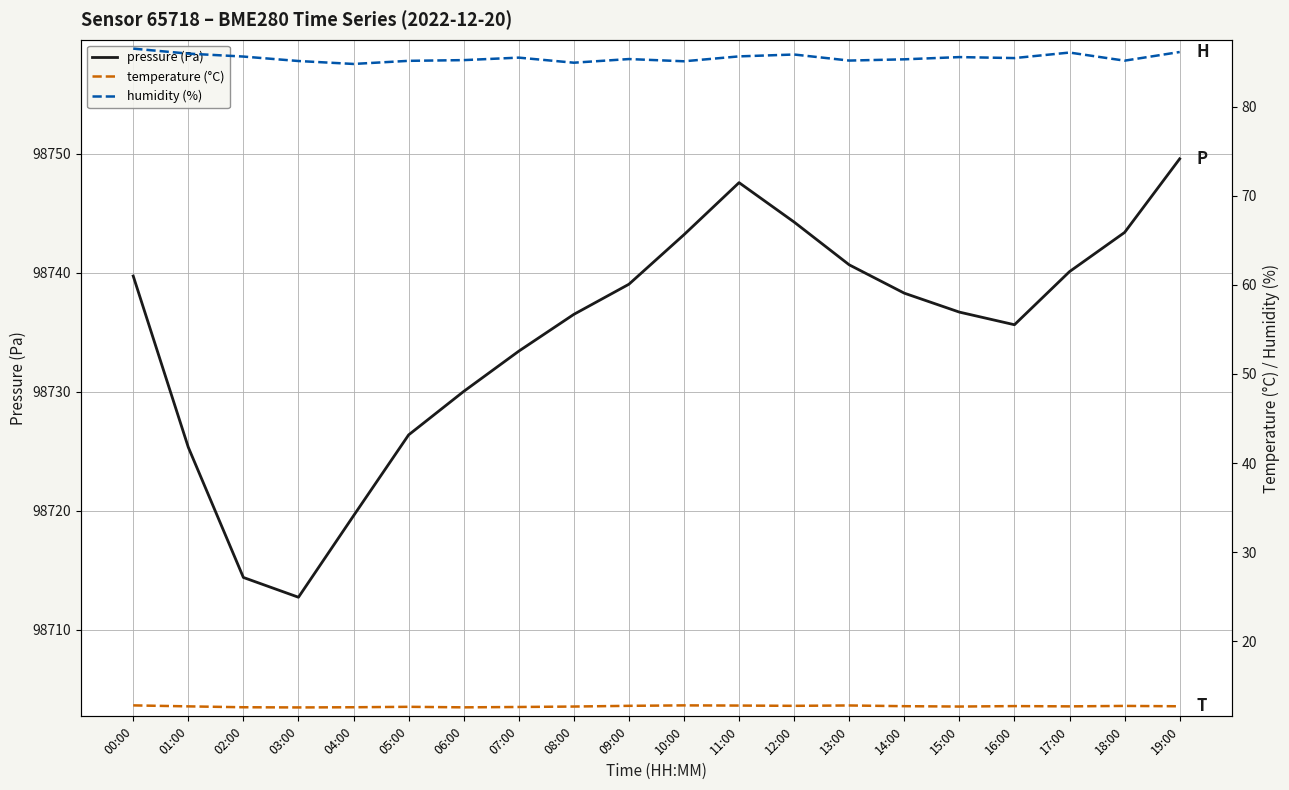

What is the lowest value of the humidity (%) series?

84.8